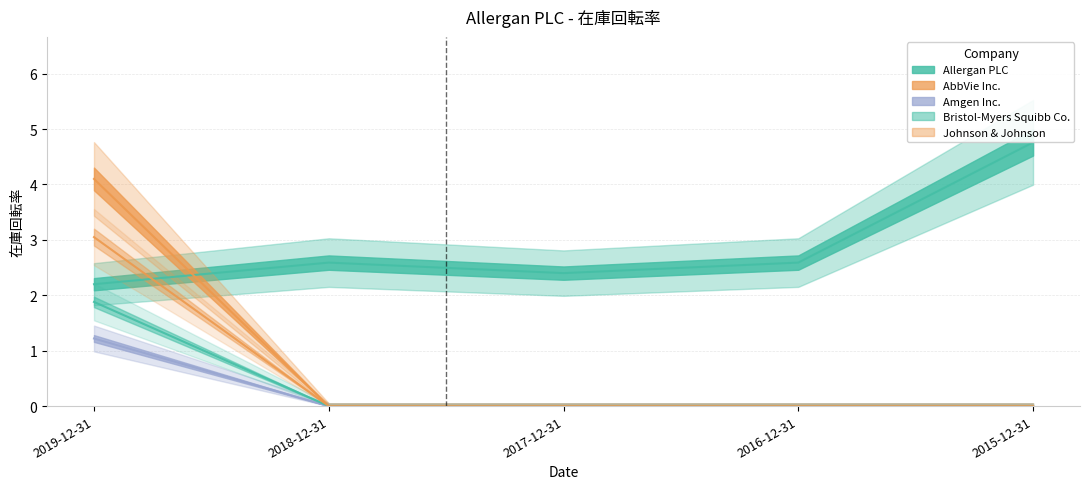

What is the sum of all Bristol-Myers Squibb Co. values?

1.2